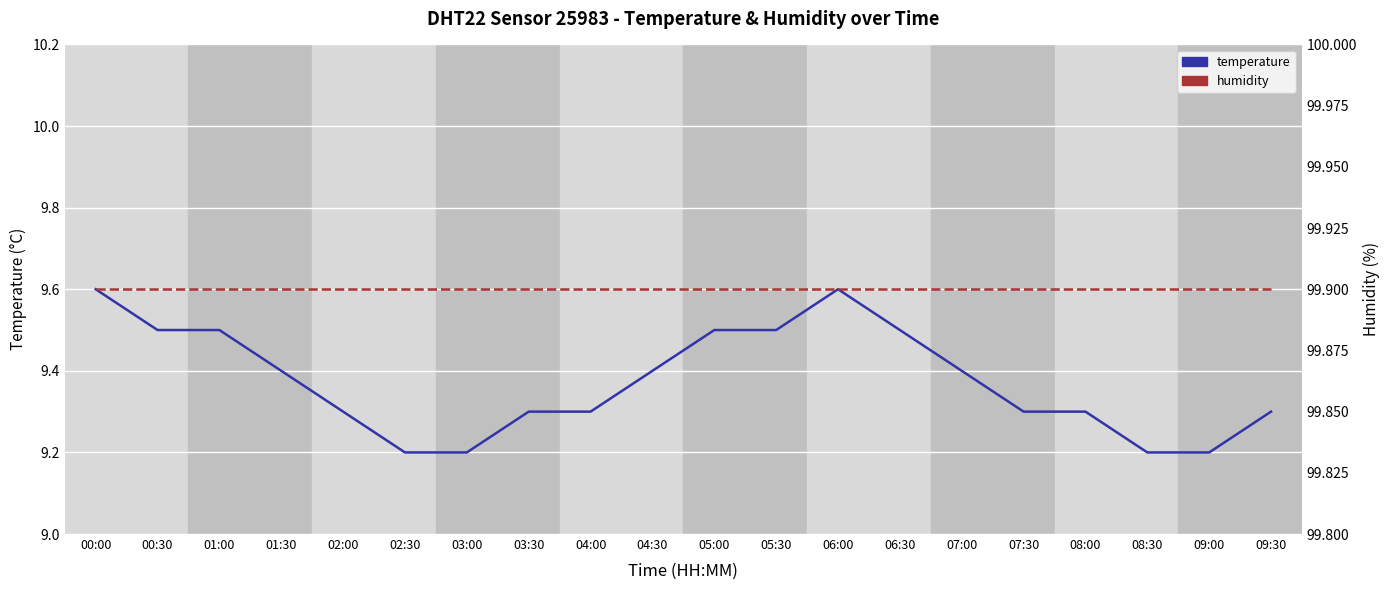

Which series has the largest total across all categories?

humidity